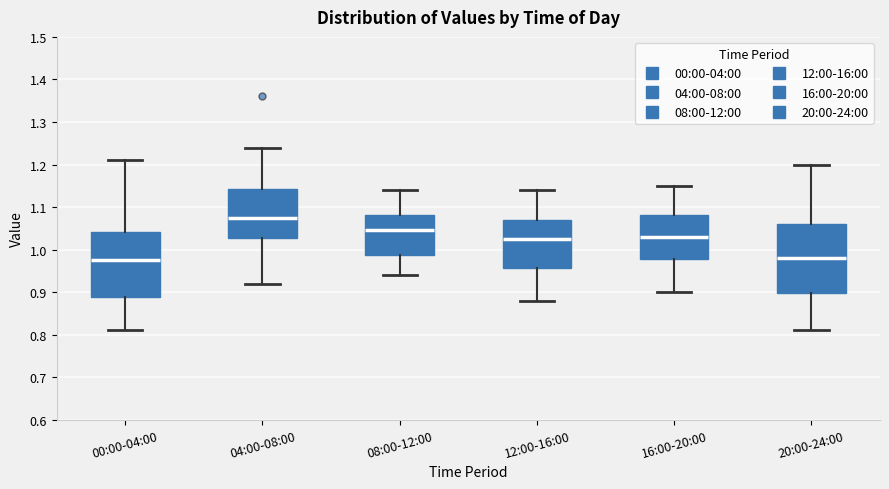

Reading left to right, read every box against the y-axis: the position of its median line, the range the box covers, and the ends of its whiskers. The values are not printed on the chart, so give them approximately, as read against the axis.

00:00-04:00: median 0.98, box 0.89 to 1.04, whiskers 0.81 to 1.21
04:00-08:00: median 1.08, box 1.03 to 1.14, whiskers 0.92 to 1.24
08:00-12:00: median 1.05, box 0.99 to 1.08, whiskers 0.94 to 1.14
12:00-16:00: median 1.03, box 0.96 to 1.07, whiskers 0.88 to 1.14
16:00-20:00: median 1.03, box 0.98 to 1.08, whiskers 0.90 to 1.15
20:00-24:00: median 0.98, box 0.90 to 1.06, whiskers 0.81 to 1.20